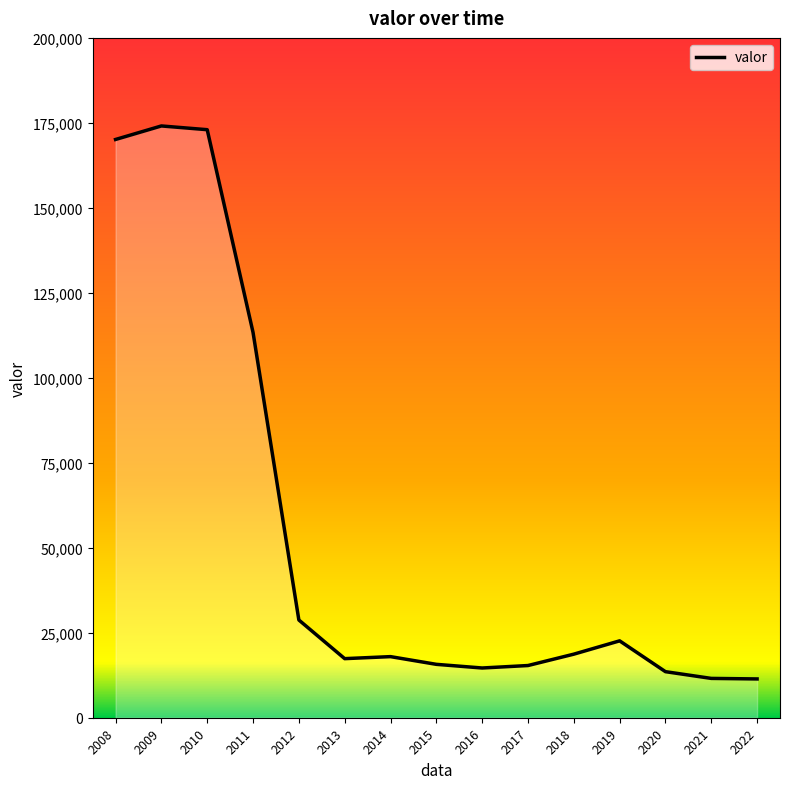

Approximately how many times larger is the value at 2021 compared to 2022?

1.0